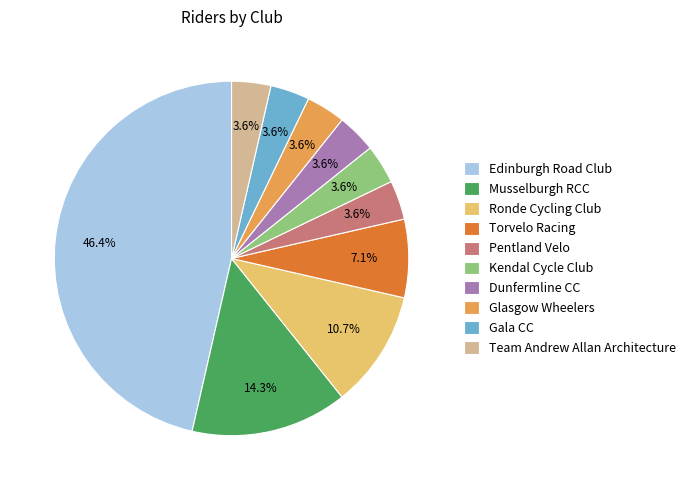

How many slices are in this pie chart?

10